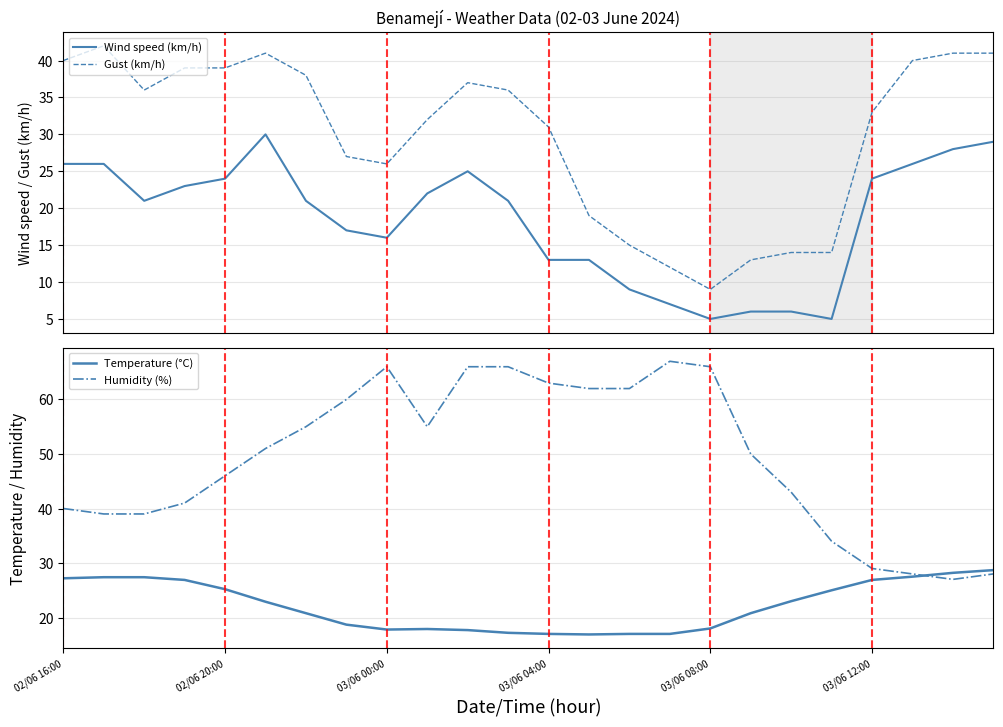

Reading left to right, what are all the values shown in this chart?

Wind speed (km/h): 26.0	26.0	21.0	23.0	24.0	30.0	21.0	17.0	16.0	22.0	25.0	21.0	13.0	13.0	9.0	7.0	5.0	6.0	6.0	5.0	24.0	26.0	28.0	29.0
Gust (km/h): 40.0	42.0	36.0	39.0	39.0	41.0	38.0	27.0	26.0	32.0	37.0	36.0	31.0	19.0	15.0	12.0	9.0	13.0	14.0	14.0	33.0	40.0	41.0	41.0
Temperature (°C): 27.2	27.4	27.4	26.9	25.2	22.9	20.8	18.7	17.8	17.9	17.7	17.2	17.0	16.9	17.0	17.0	18.0	20.8	23.0	25.0	26.9	27.5	28.2	28.7
Humidity (%): 40.0	39.0	39.0	41.0	46.0	51.0	55.0	60.0	66.0	55.0	66.0	66.0	63.0	62.0	62.0	67.0	66.0	50.0	43.0	34.0	29.0	28.0	27.0	28.0